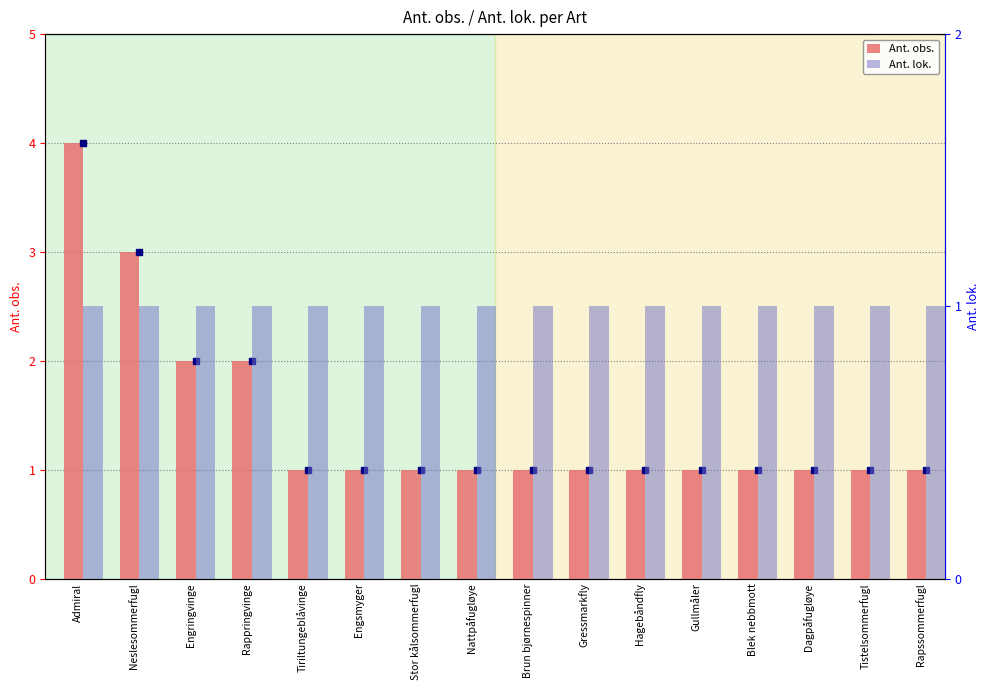

Reading left to right, list all the values displayed in this chart.

Ant. obs.: Admiral=4	Neslesommerfugl=3	Engringvinge=2	Rappringvinge=2	Tiriltungeblåvinge=1	Engsmyger=1	Stor kålsommerfugl=1	Nattpåfugløye=1	Brun bjørnespinner=1	Gressmarkfly=1	Hagebåndfly=1	Gullmåler=1	Blek nebbmott=1	Dagpåfugløye=1	Tistelsommerfugl=1	Rapssommerfugl=1
Ant. lok.: Admiral=1	Neslesommerfugl=1	Engringvinge=1	Rappringvinge=1	Tiriltungeblåvinge=1	Engsmyger=1	Stor kålsommerfugl=1	Nattpåfugløye=1	Brun bjørnespinner=1	Gressmarkfly=1	Hagebåndfly=1	Gullmåler=1	Blek nebbmott=1	Dagpåfugløye=1	Tistelsommerfugl=1	Rapssommerfugl=1